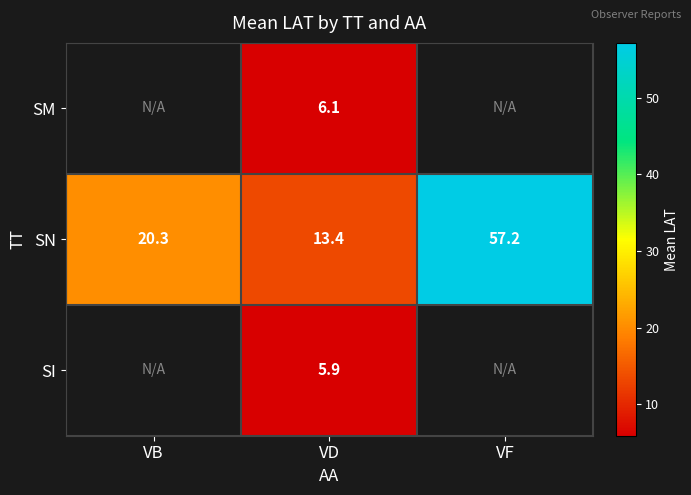

What is the spread (max minus min) of values at VD?

7.5